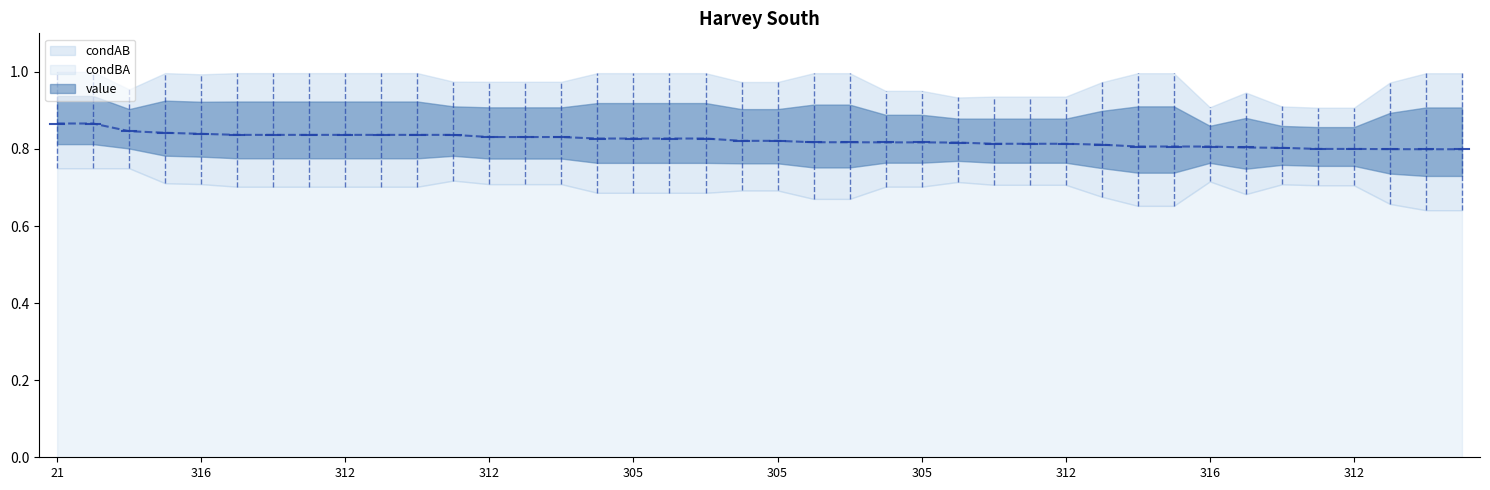

What is the maximum value for value?

0.9